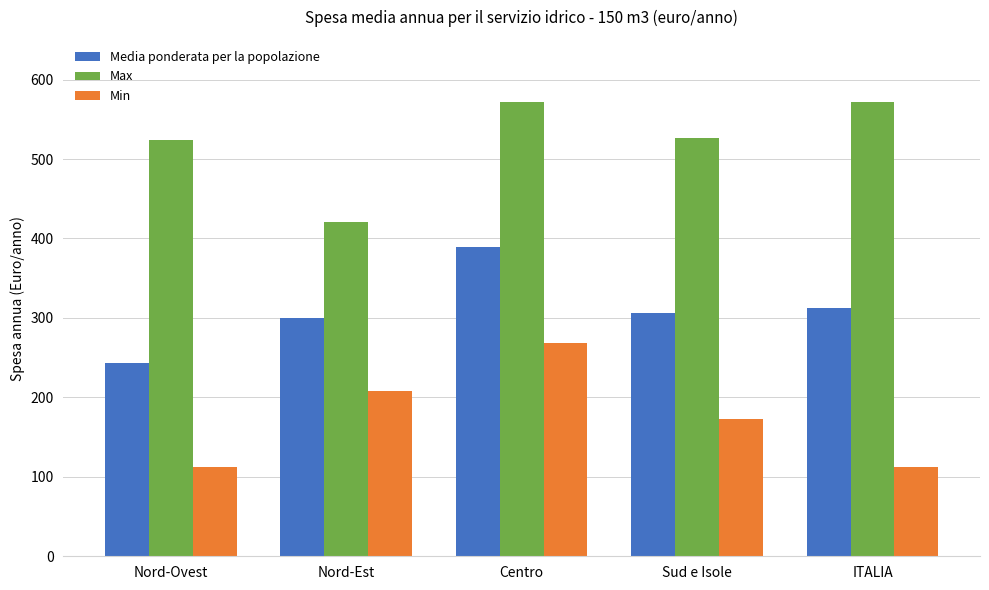

What is the difference between the highest and lowest values at Nord-Est?

212.7